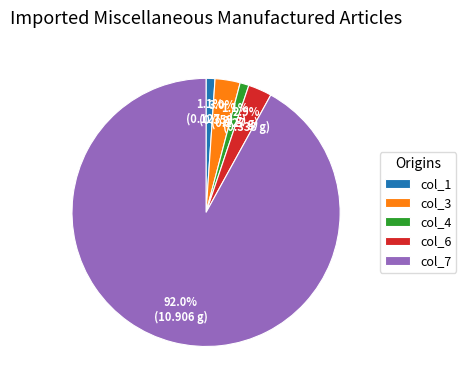

Is the sum of col_7 and col_3 greater than half?

Yes